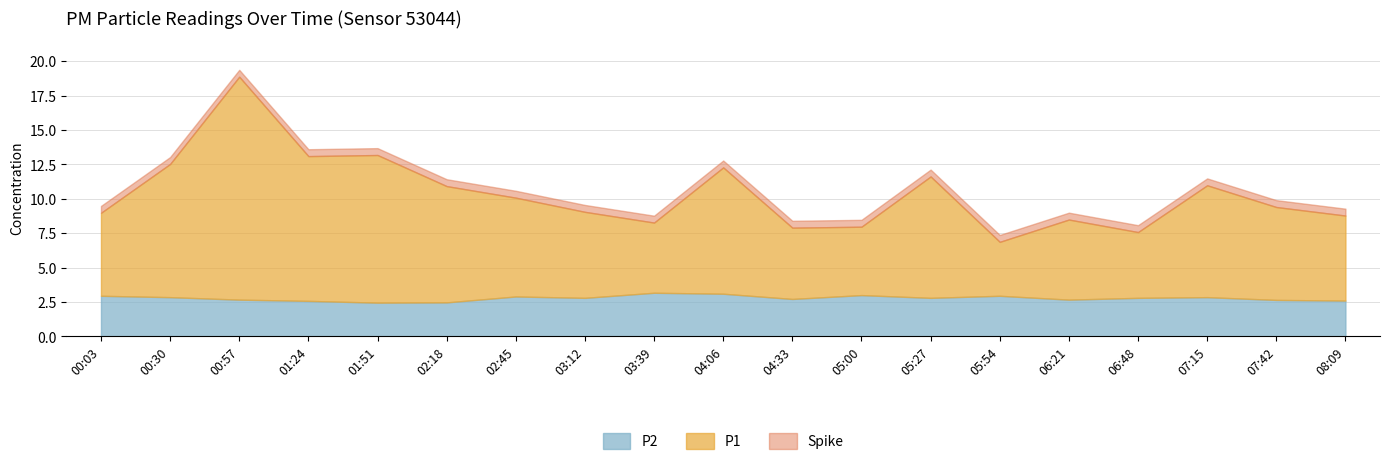

What is the difference between the second highest and minimum values?

6.3